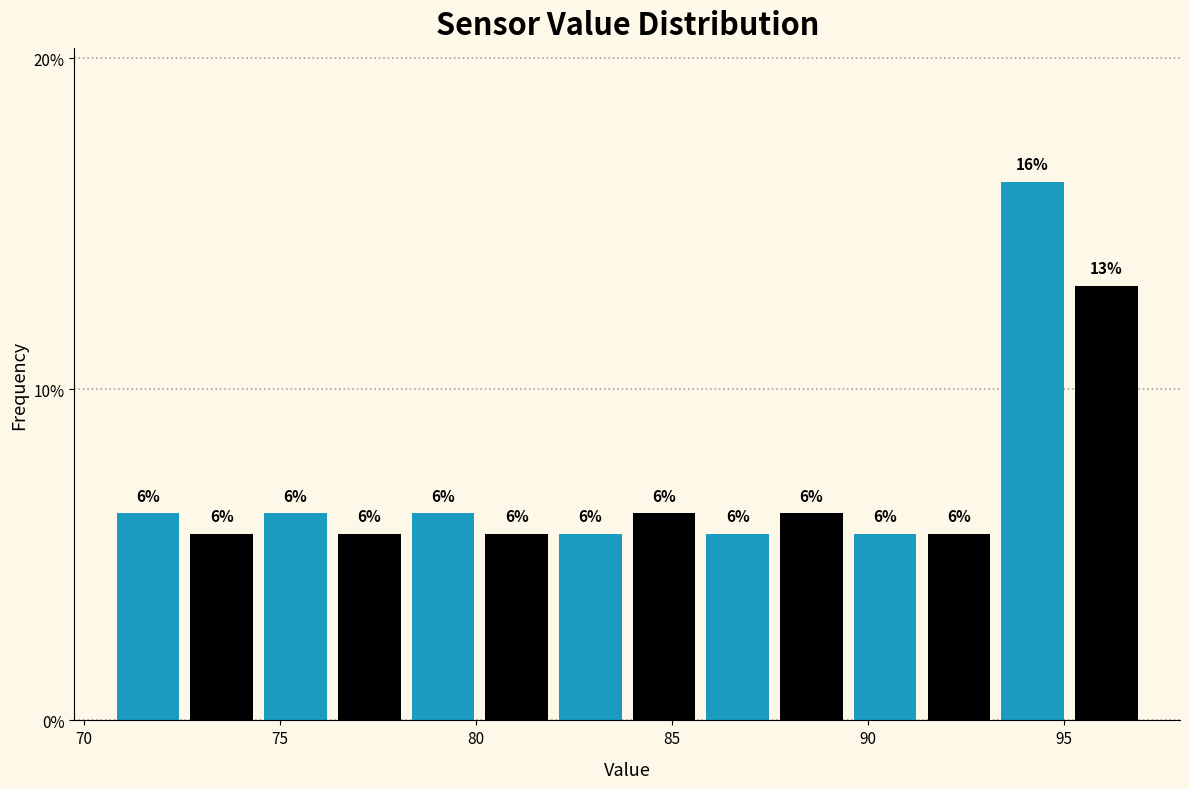

Read against the x-axis, roughly where is the centre of the tallest bar?

94.0